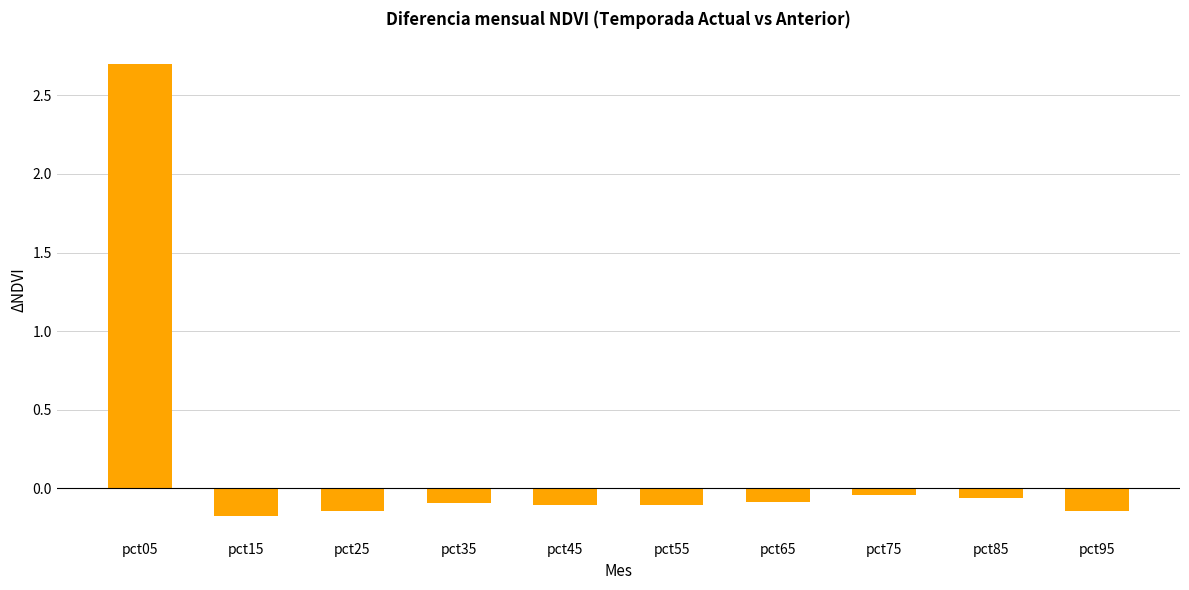

What is the change in value from pct05 to pct25?

-2.8